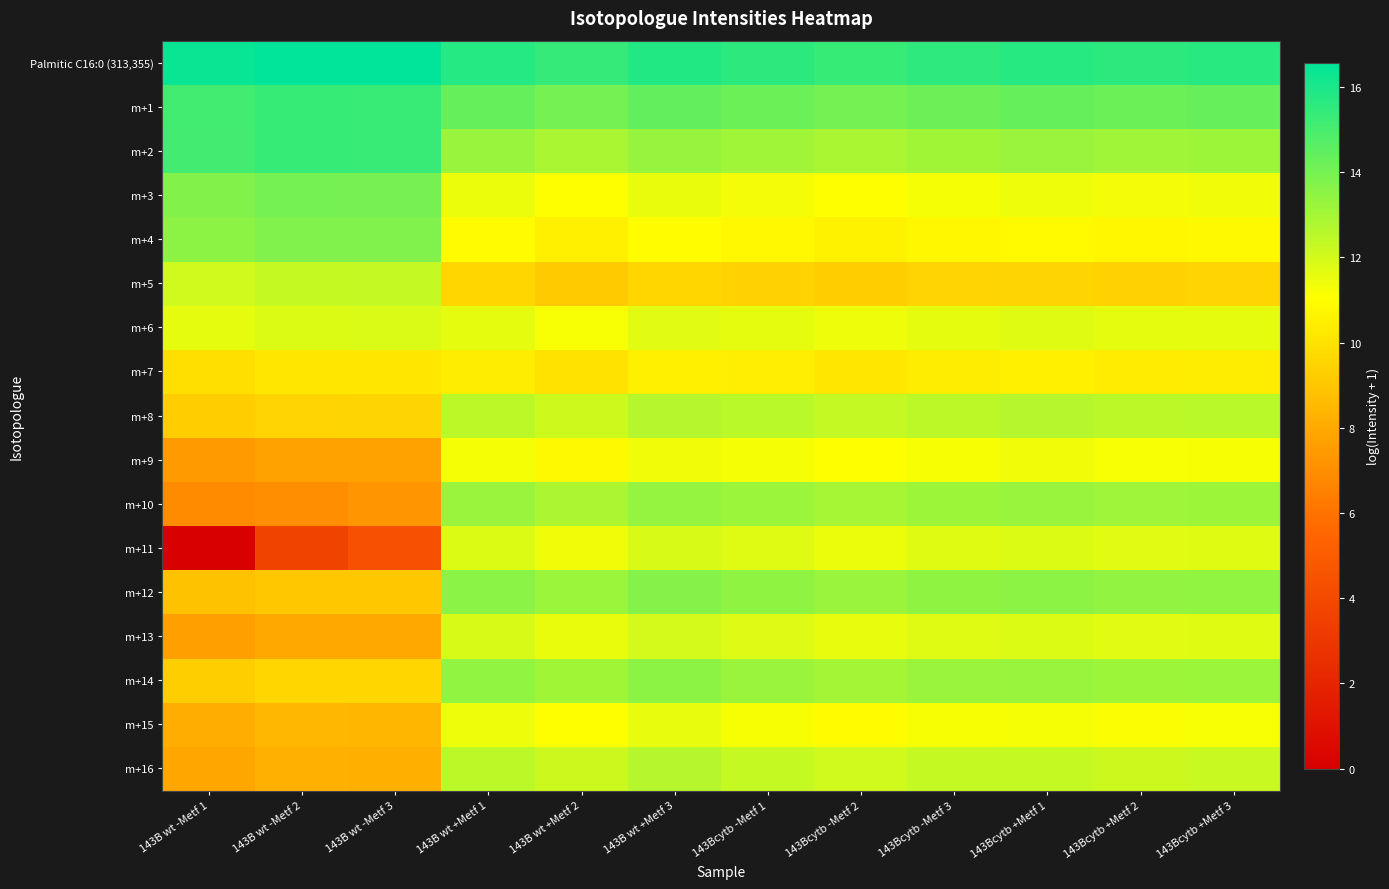

Which has a higher value, 143B wt -Metf 1 or 143B wt +Metf 1?

143B wt -Metf 1